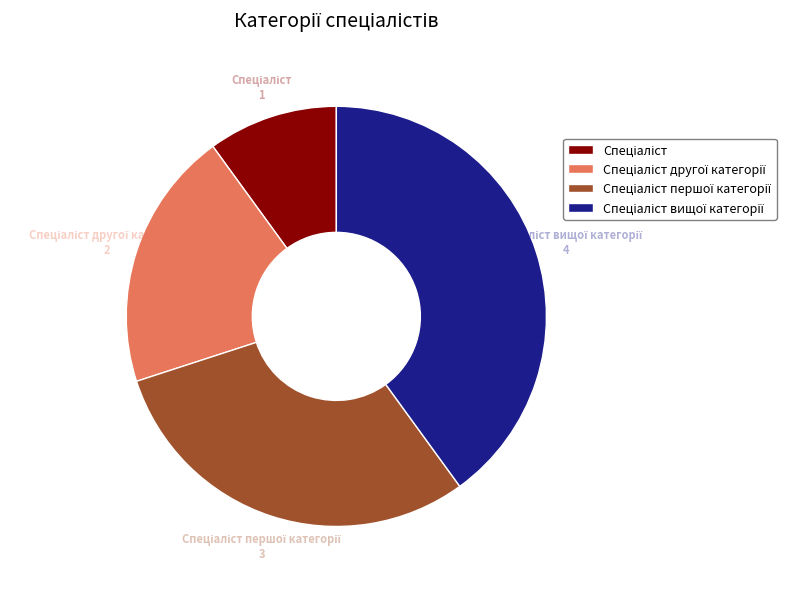

Is there a majority slice in this chart?

No